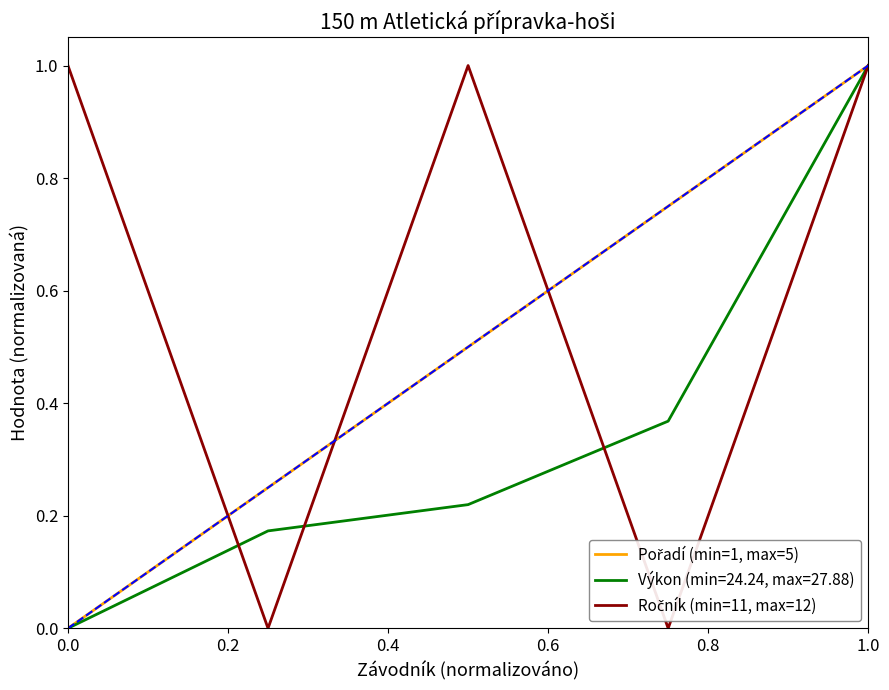

Which series ends up on top after the final intersection of Pořadí (min=1, max=5) and Ročník (min=11, max=12)?

Pořadí (min=1, max=5)